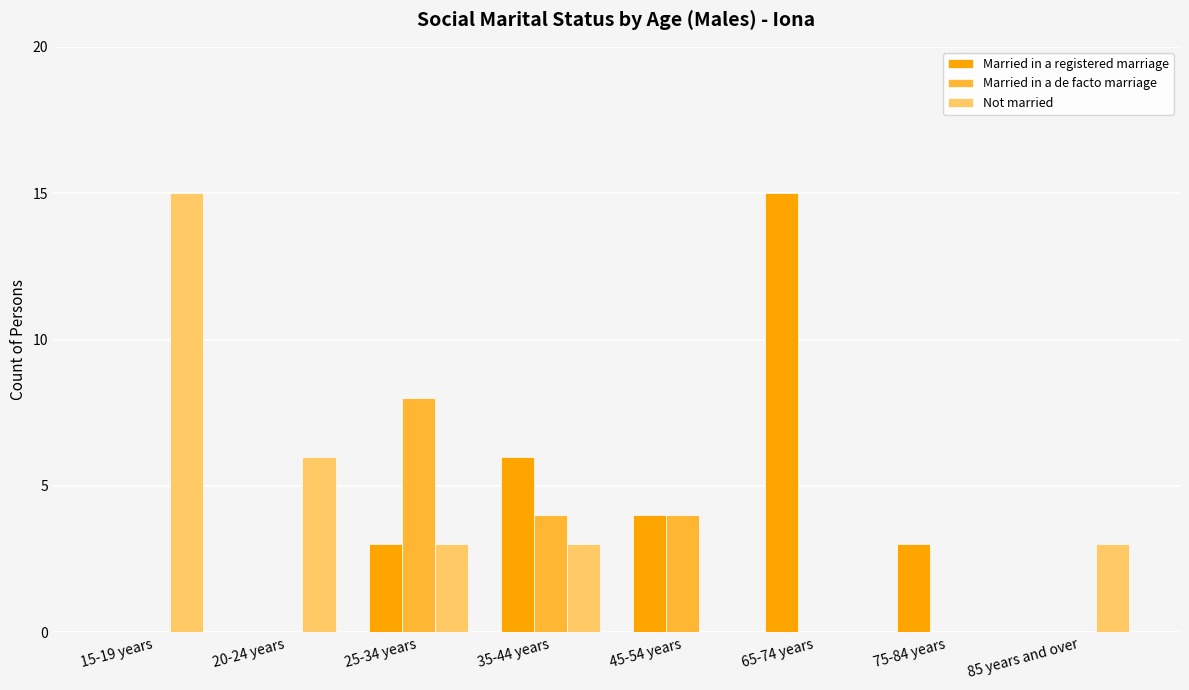

Between 65-74 years and 75-84 years, which series saw the biggest shift?

Married in a registered marriage